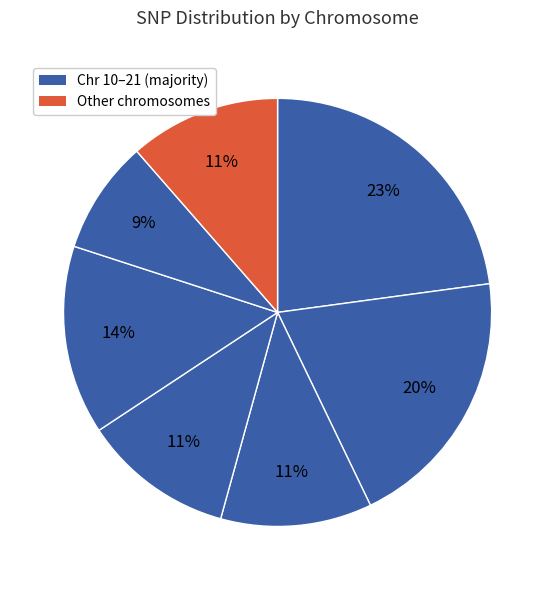

How many slices are in this pie chart?

7